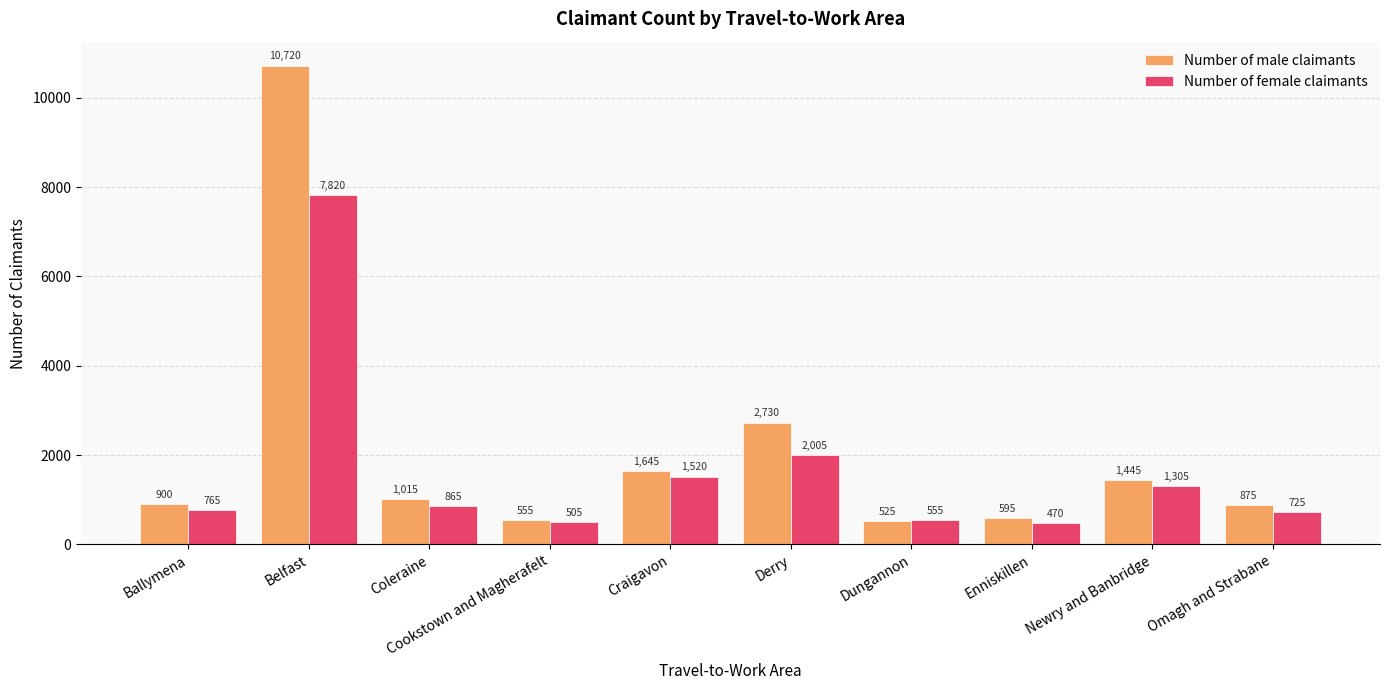

Read the Number of female claimants value at Craigavon.

1520